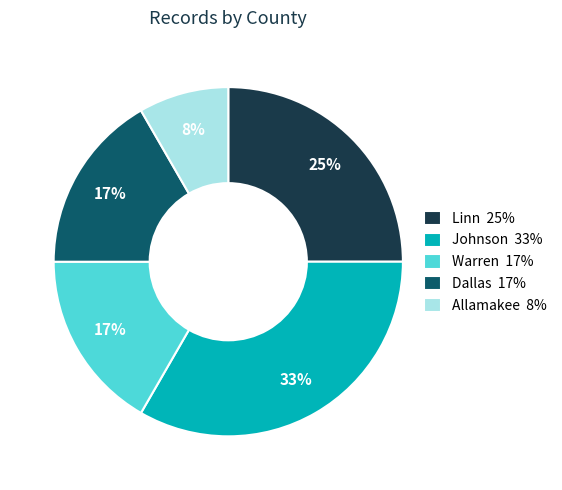

To the nearest percent, what is the combined percentage of Allamakee and Dallas?

25%